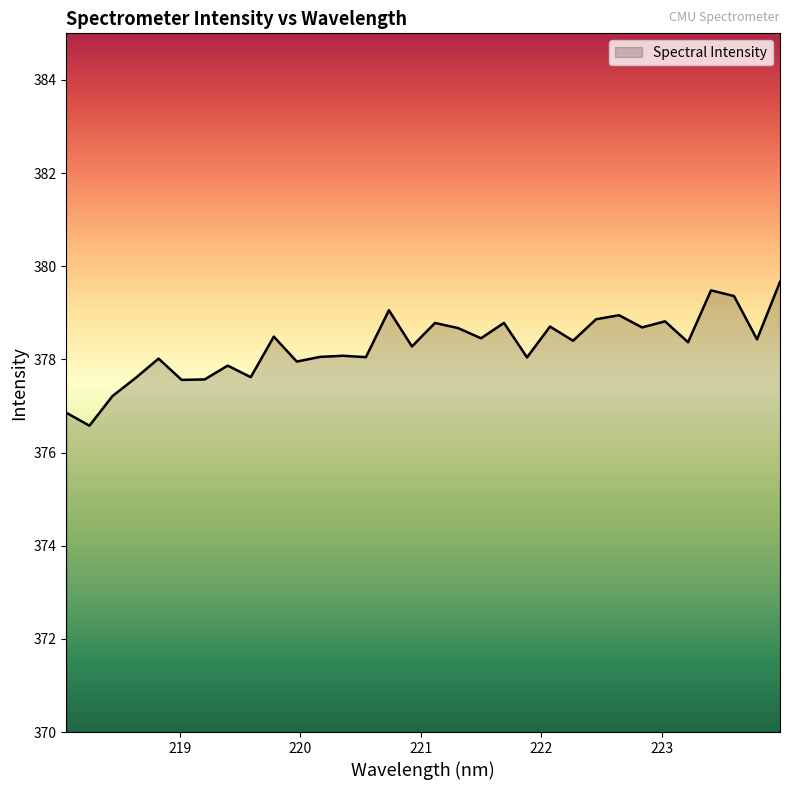

What is the smallest value displayed?

376.6